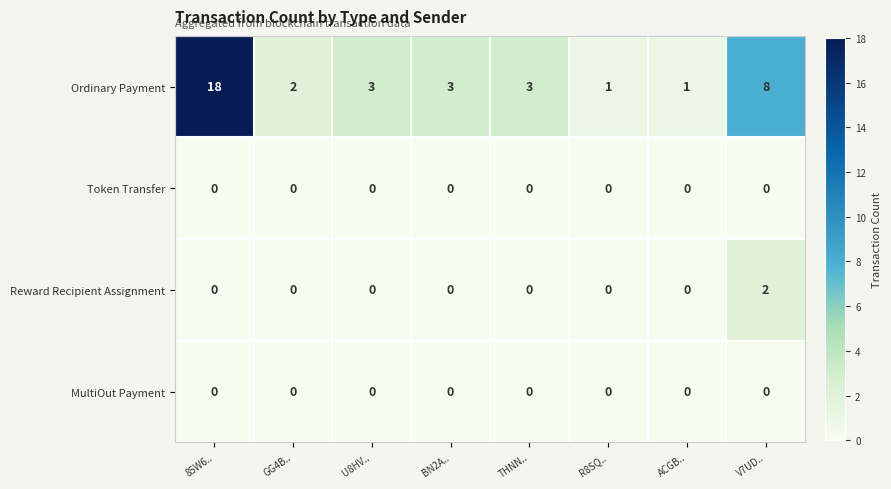

Which series has the largest range (max minus min)?

Ordinary Payment